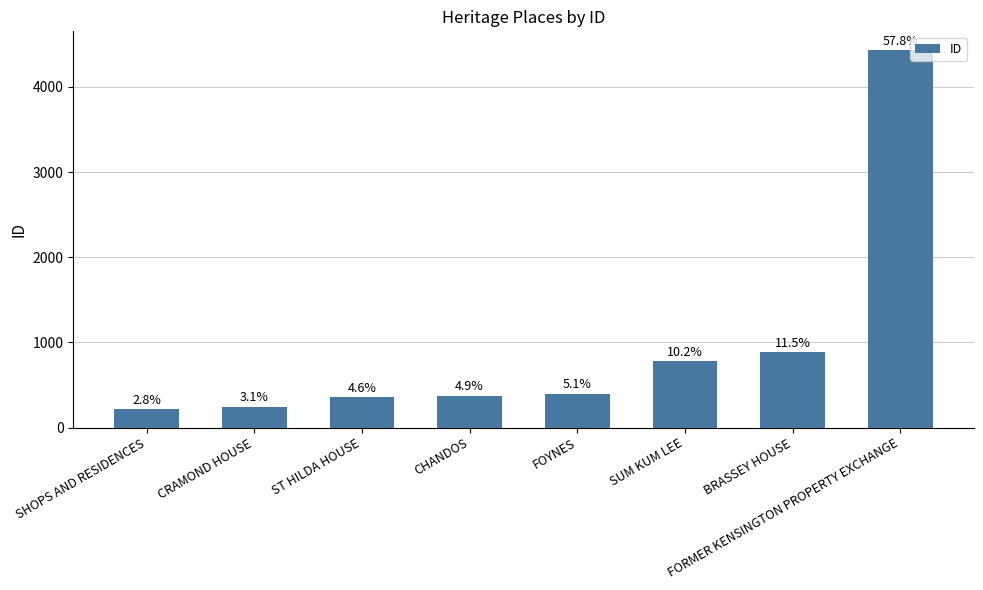

What position from the left is ST HILDA HOUSE?

3